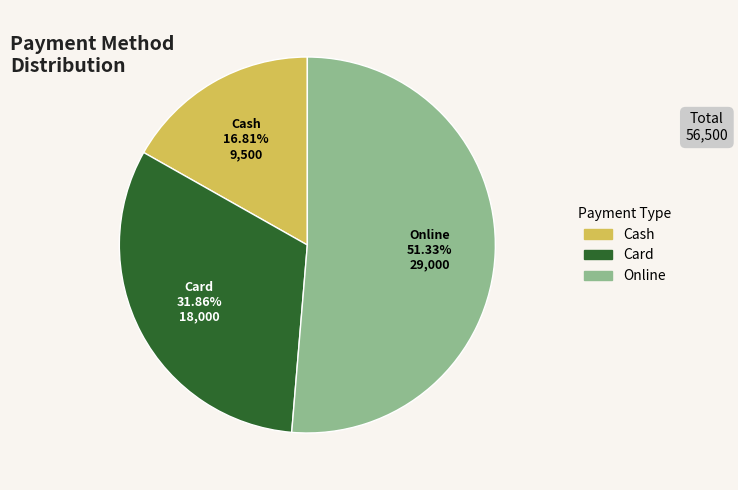

Is there any slice that represents more than half of the pie?

Yes